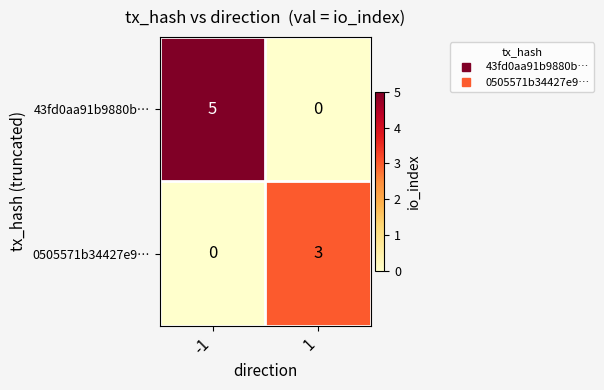

True or false: 0505571b34427e9… has a value of 3 at 1.

True